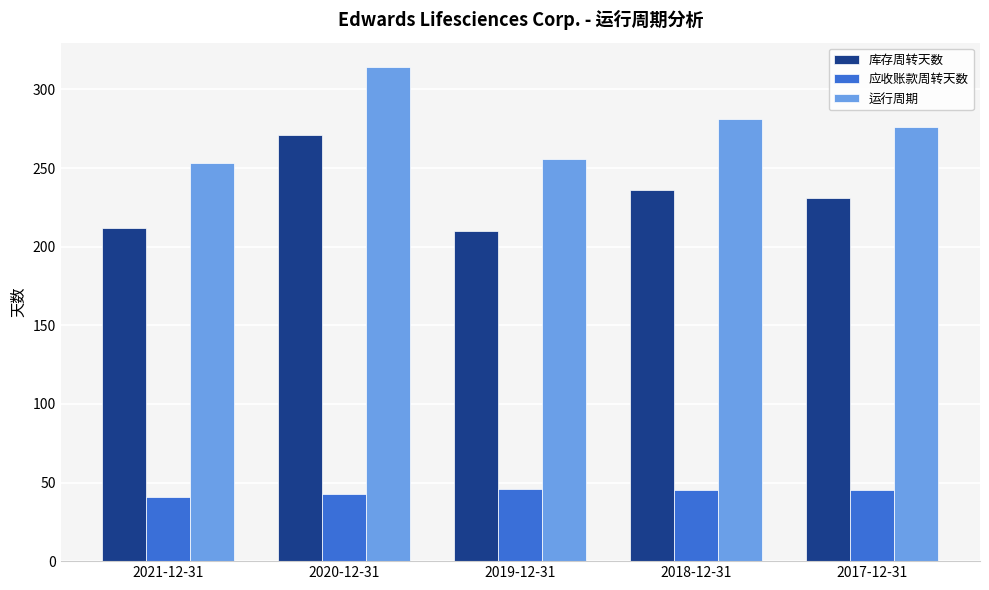

What is the label of the 1st bar from the right?

2017-12-31